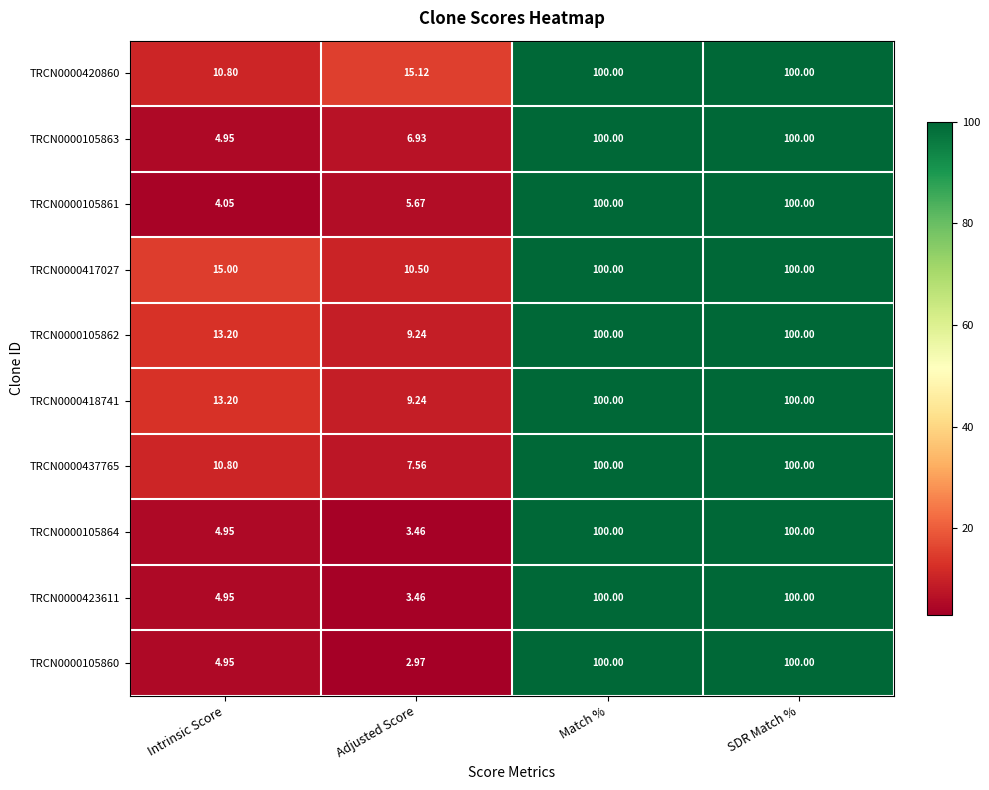

Which category has the lowest value across all series?

Adjusted Score